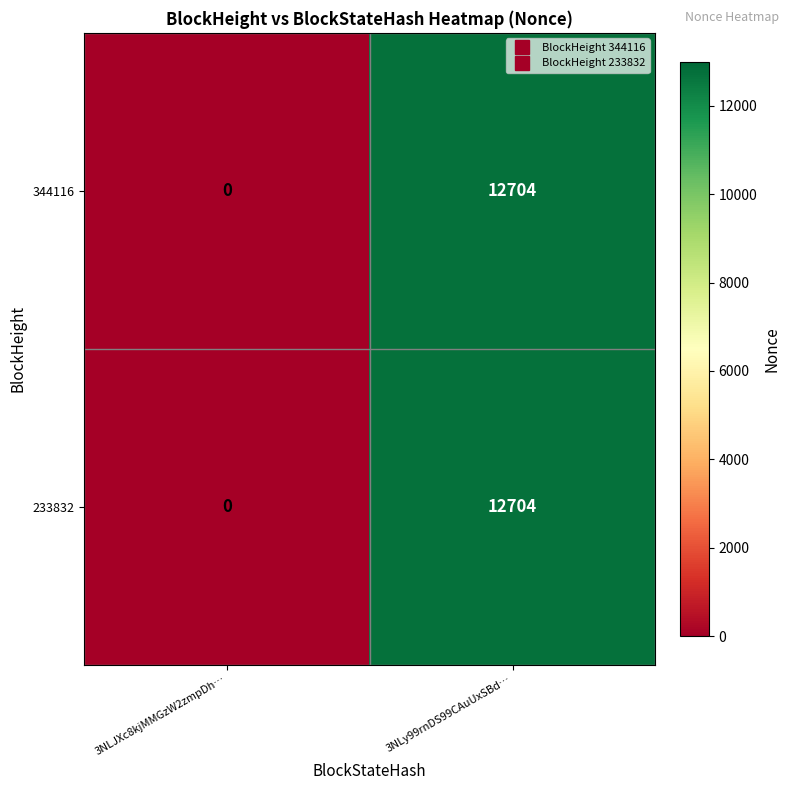

The 233832 series shows -4746 at 3NLJXc8kjMMGzW2zmpDh…. True or false?

False